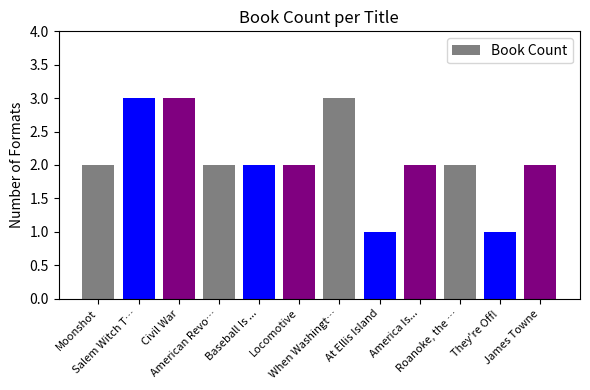

What is the sum of all values?

25